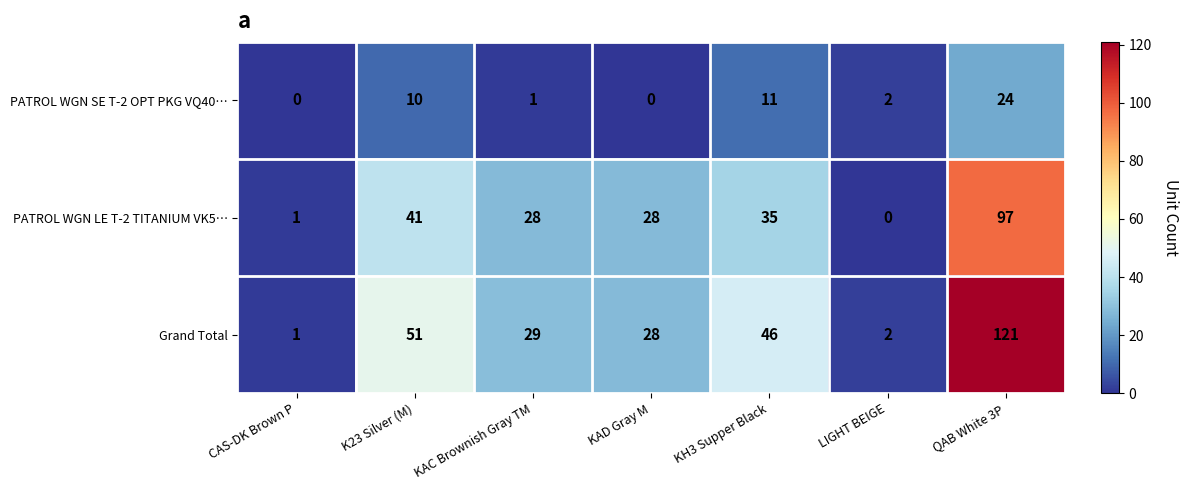

Reading left to right, list all the values displayed in this chart.

PATROL WGN SE T-2 OPT PKG VQ40…: CAS-DK Brown P=0	K23 Silver (M)=10	KAC Brownish Gray TM=1	KAD Gray M=0	KH3 Supper Black=11	LIGHT BEIGE=2	QAB White 3P=24
PATROL WGN LE T-2 TITANIUM VK5…: CAS-DK Brown P=1	K23 Silver (M)=41	KAC Brownish Gray TM=28	KAD Gray M=28	KH3 Supper Black=35	LIGHT BEIGE=0	QAB White 3P=97
Grand Total: CAS-DK Brown P=1	K23 Silver (M)=51	KAC Brownish Gray TM=29	KAD Gray M=28	KH3 Supper Black=46	LIGHT BEIGE=2	QAB White 3P=121